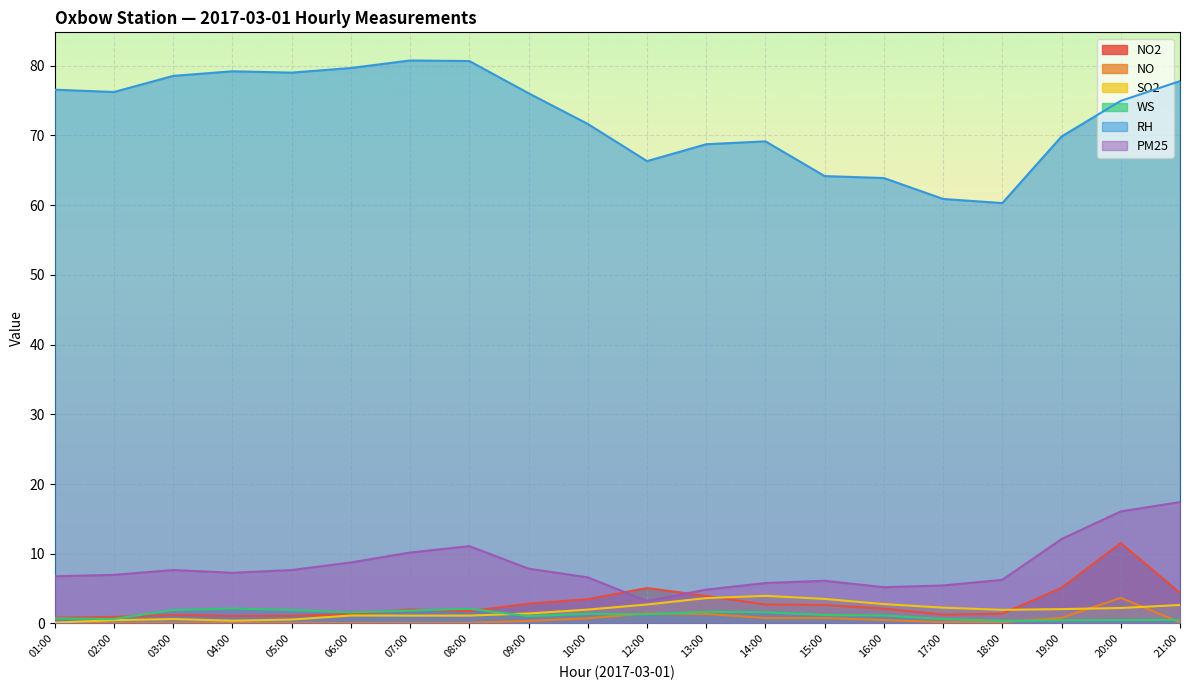

What is the approximate value of PM25 at 05:00?

7.7